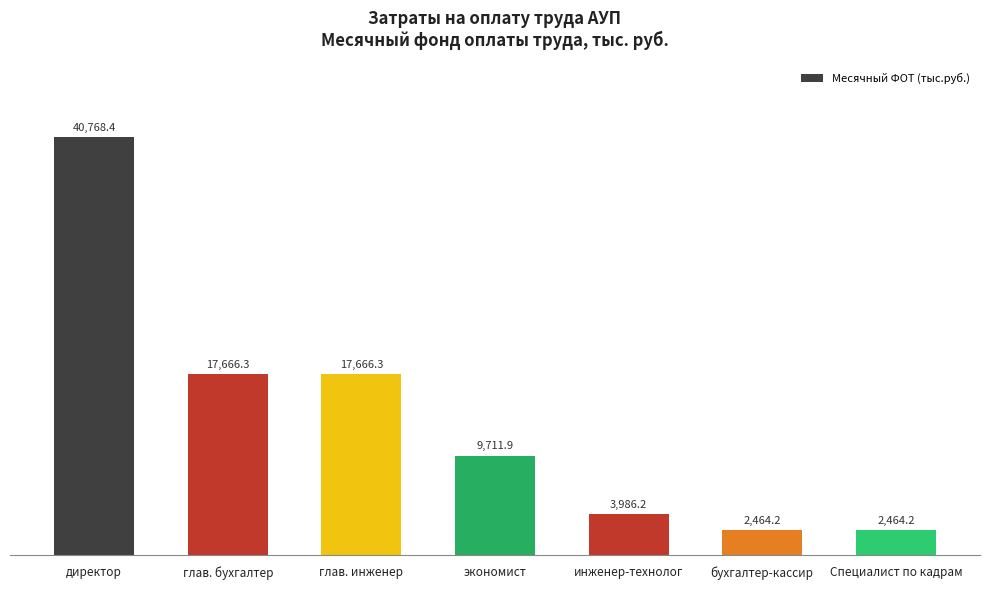

Are the bars horizontal?

No